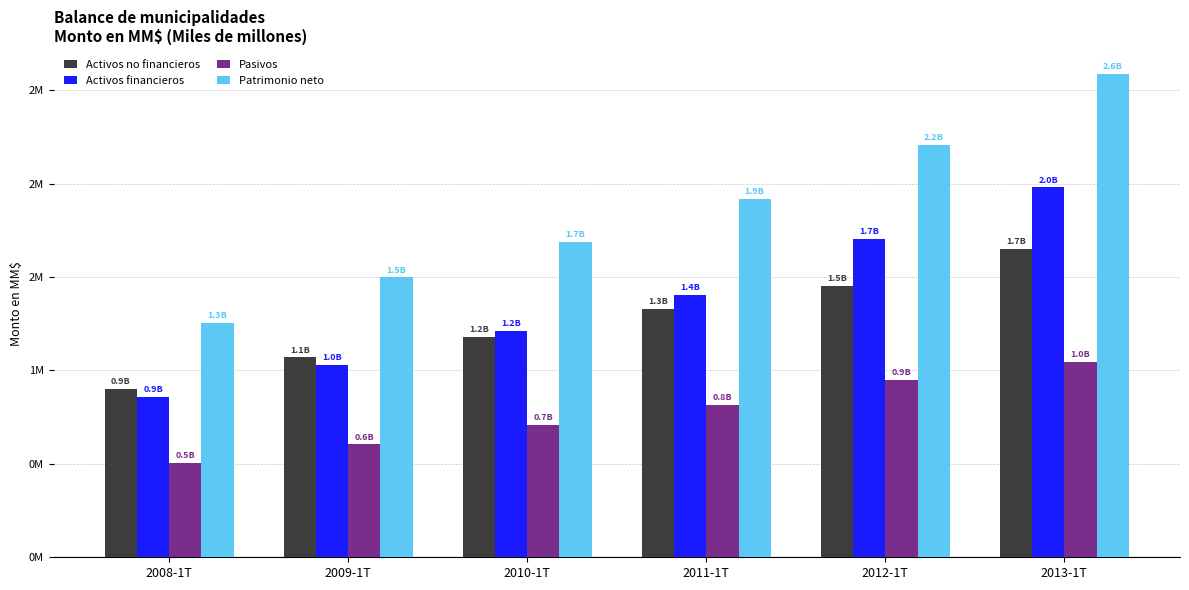

What are all the series names shown in the legend?

Activos no financieros, Activos financieros, Pasivos, Patrimonio neto